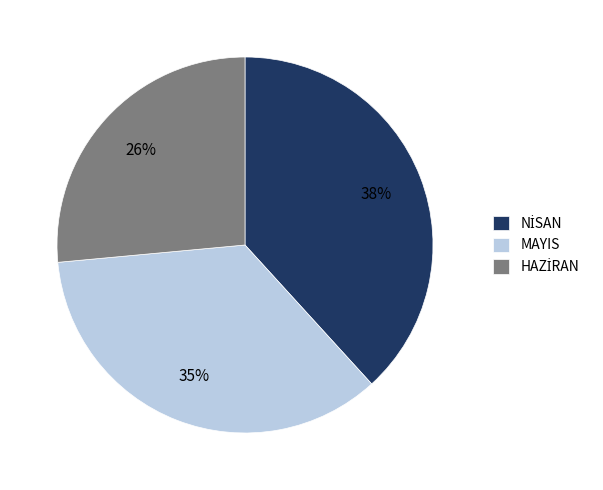

To the nearest percent, what is the average slice percentage?

33%